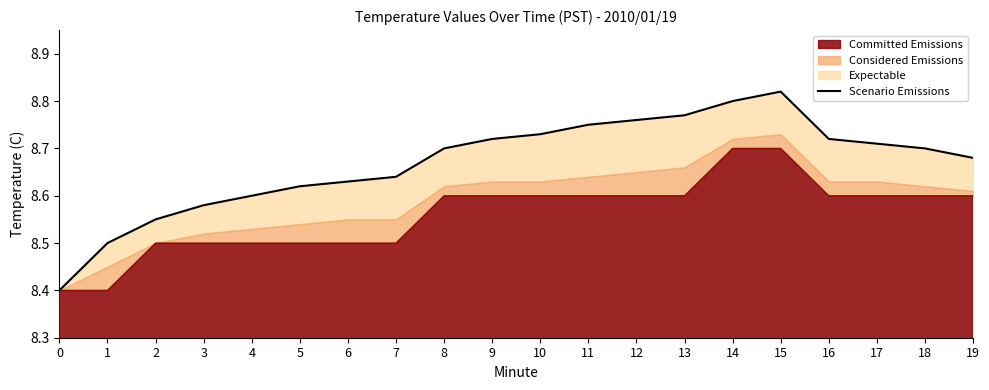

What is the difference between the maximum and minimum values?

0.4